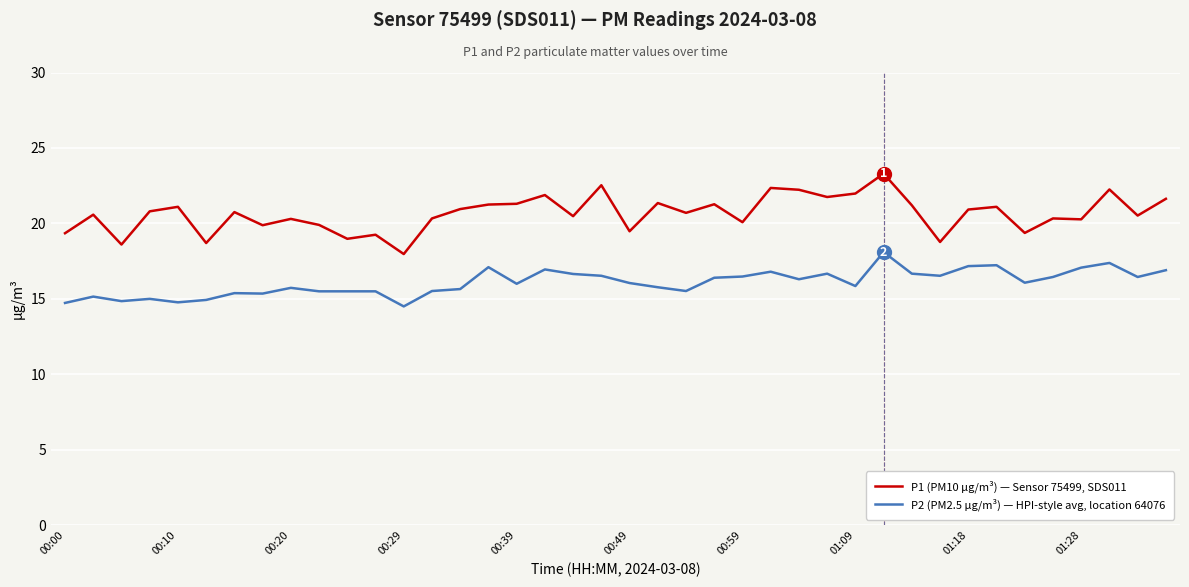

True or false: P2 (PM2.5 µg/m³) — HPI-style avg, location 64076 and P1 (PM10 µg/m³) — Sensor 75499, SDS011 intersect in this chart.

False